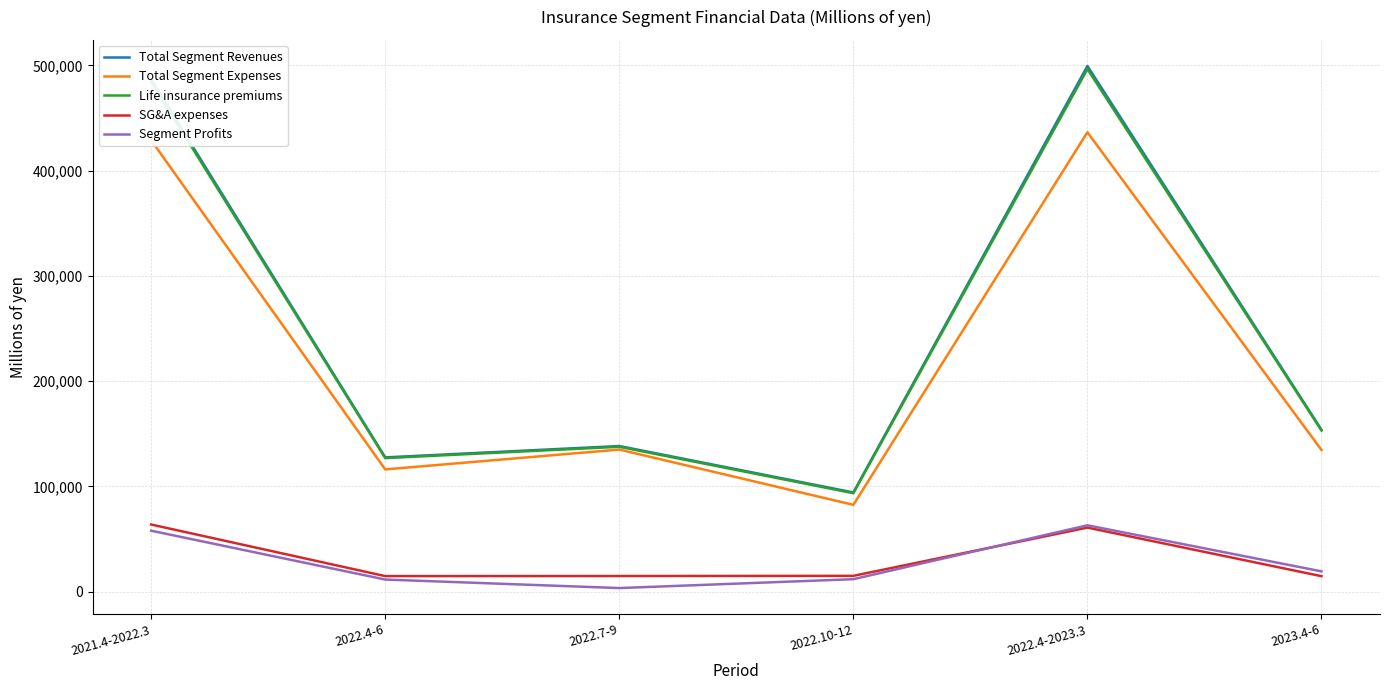

Does the chart have visible grid lines?

Yes